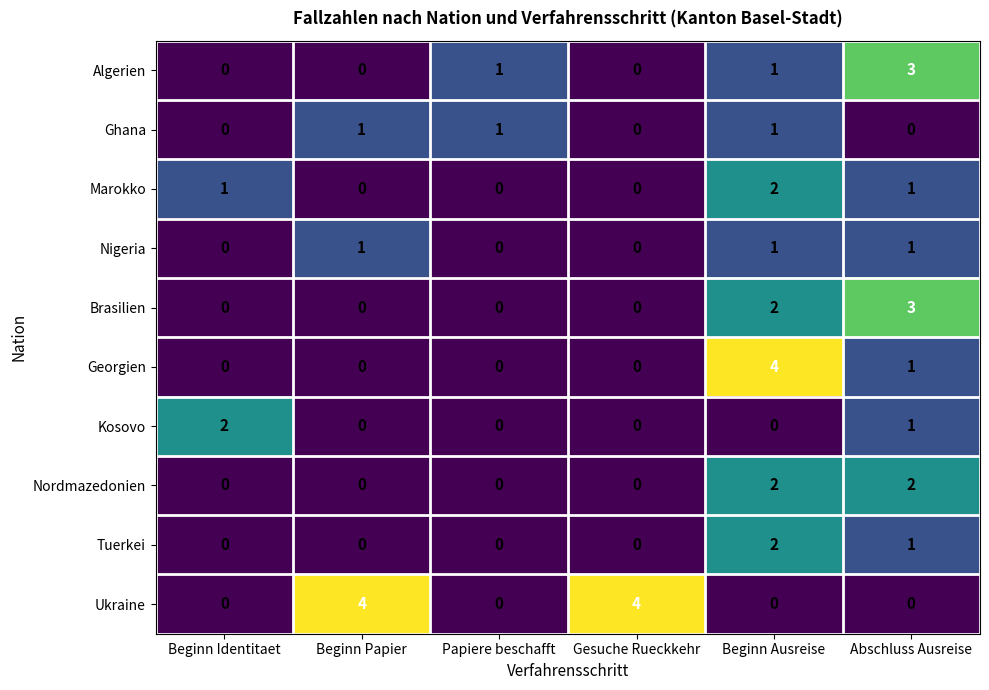

What is the sum of all Nigeria values?

3